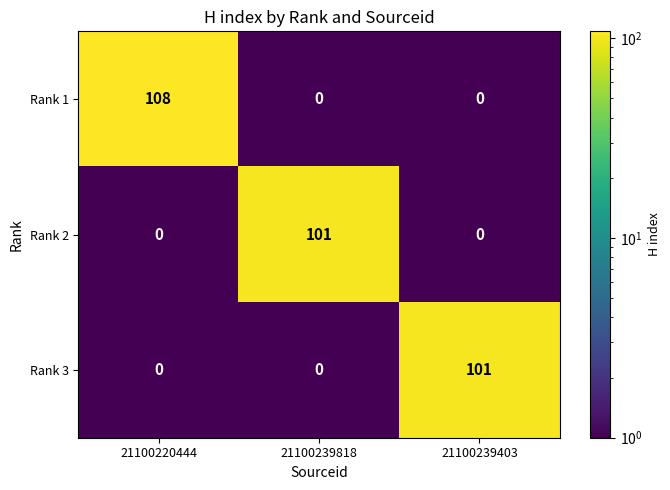

What is the difference between the maximum and minimum values in the Rank 1 series?

108